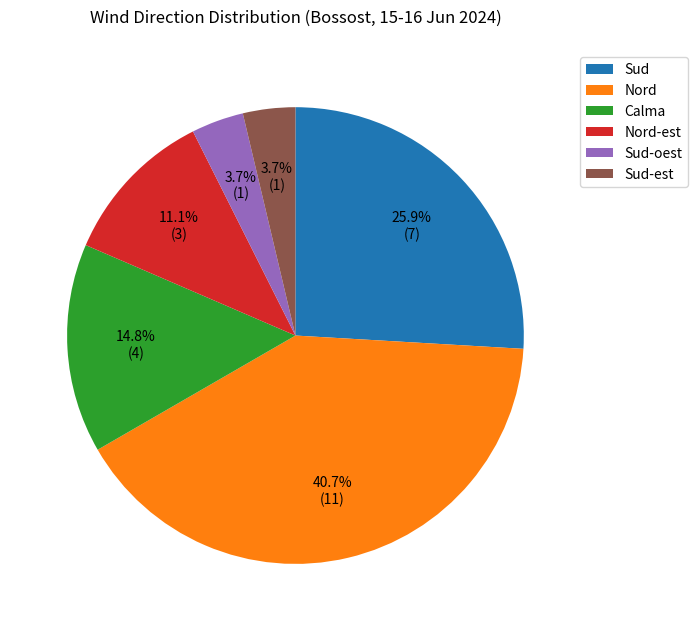

Between Sud-est and Calma, which is larger?

Calma